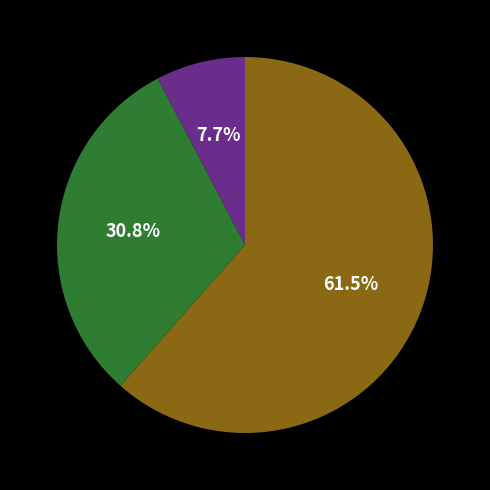

Does any single category account for the majority?

Yes